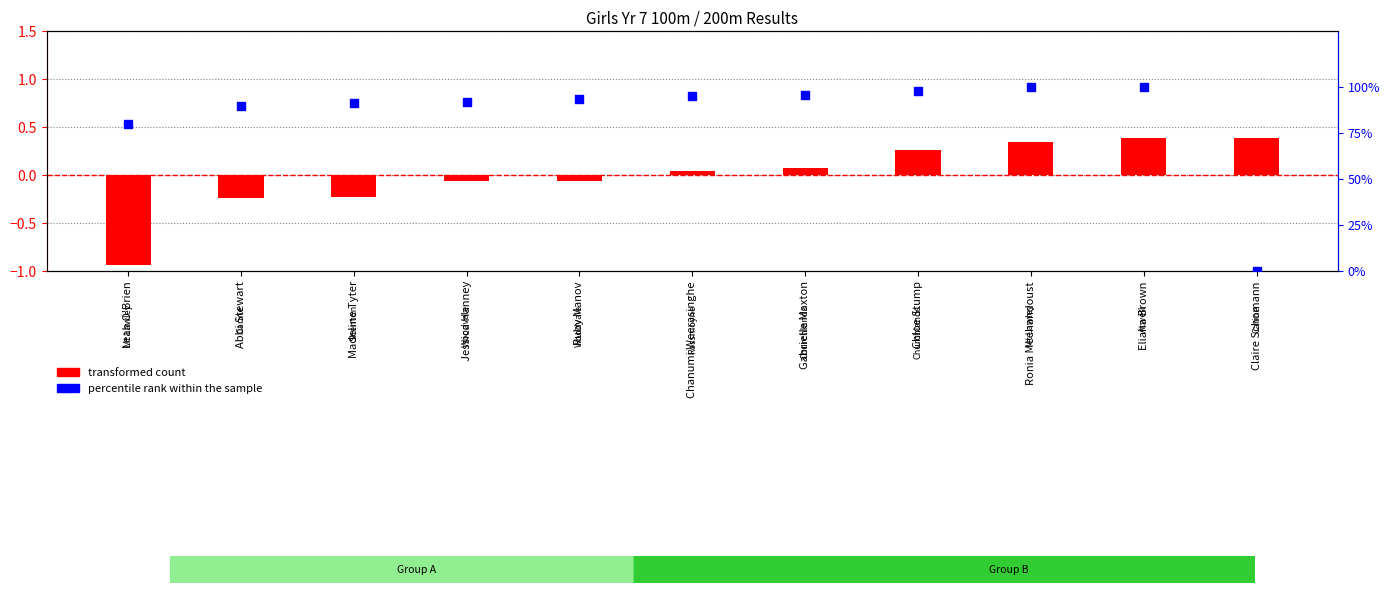

At how many categories does at least one series exceed 0?

11